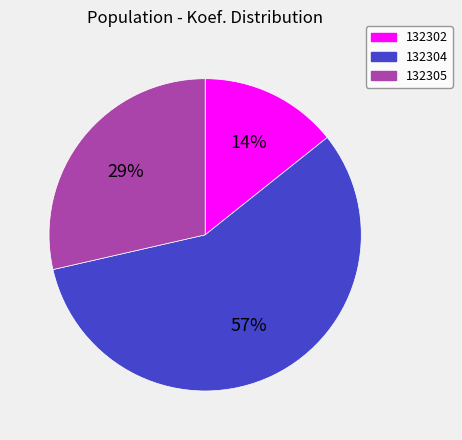

How many segments does this pie chart have?

3